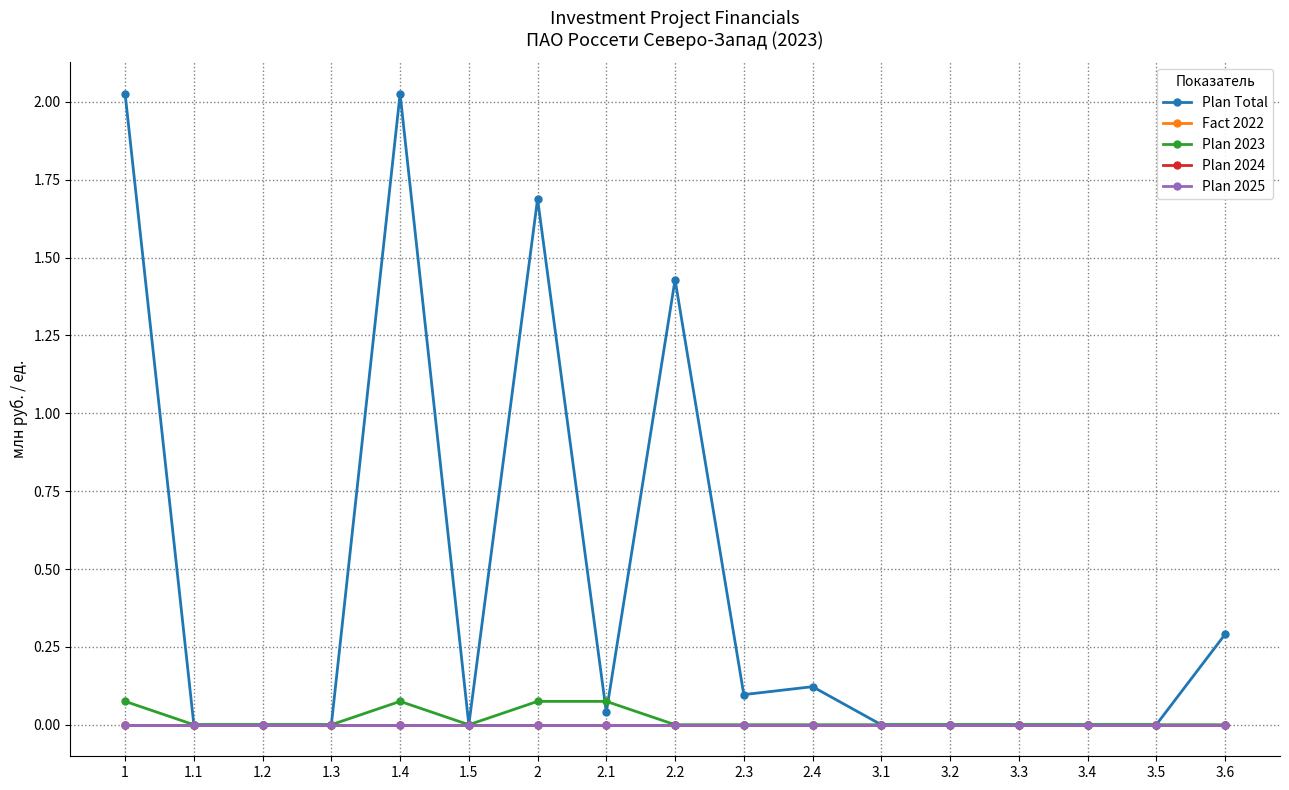

Is this an area chart (filled region under the line)?

No